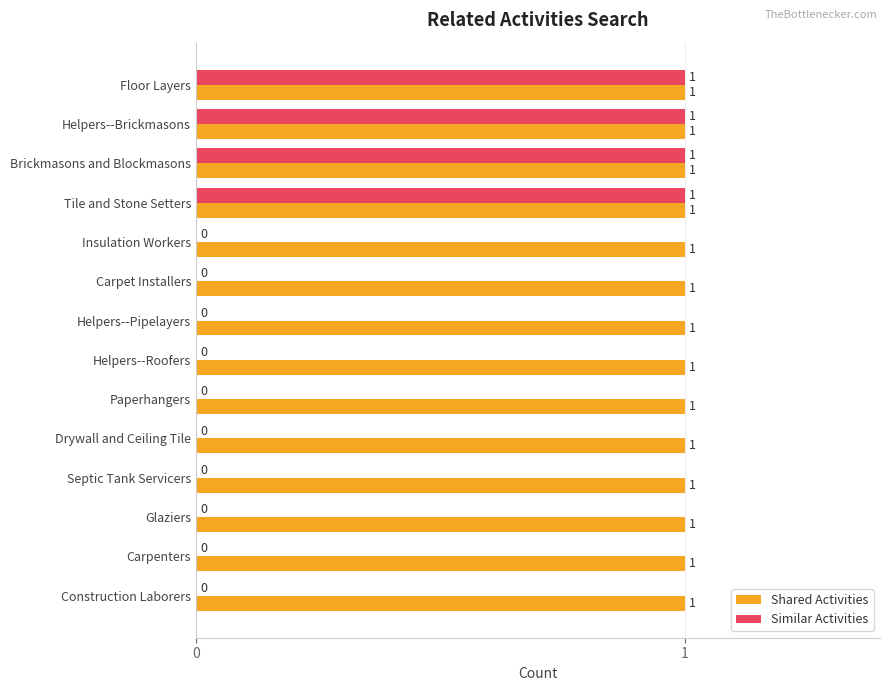

Is the value of Similar Activities at Septic Tank Servicers greater than the value of Shared Activities at Helpers--Brickmasons?

No